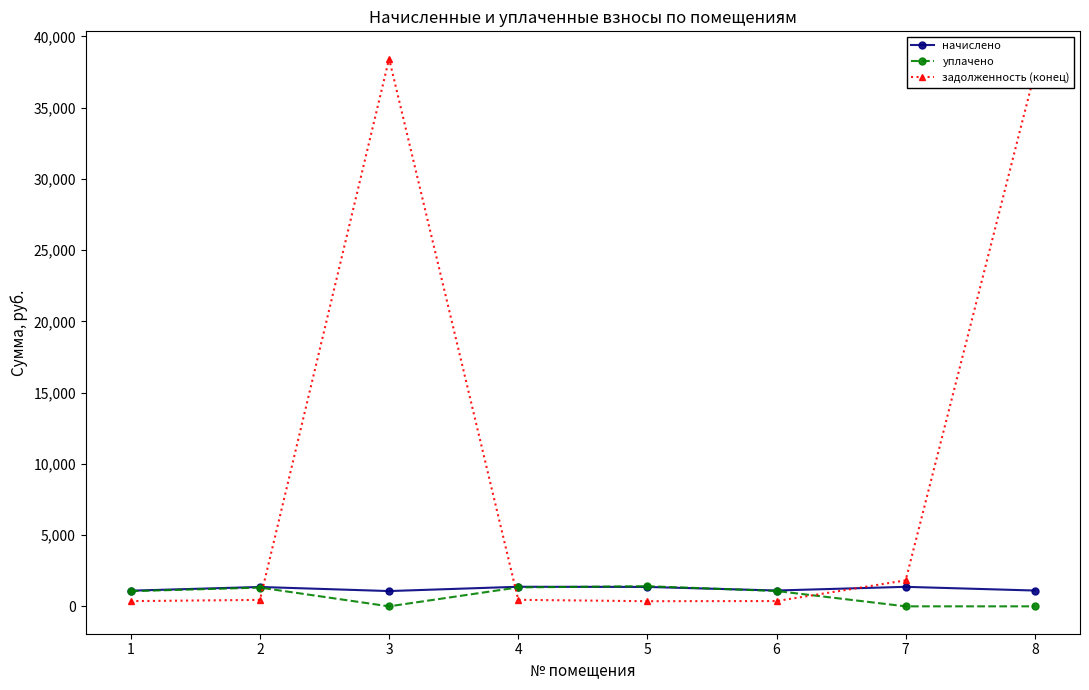

Between 6 and 8, which series saw the biggest shift?

задолженность (конец)